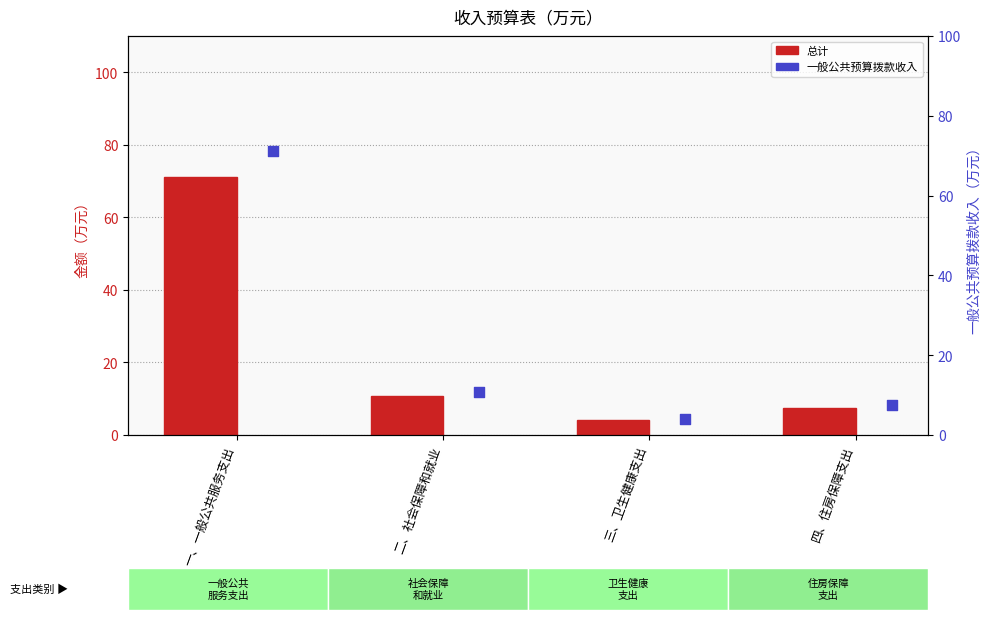

Which series has the largest total across all categories?

总计